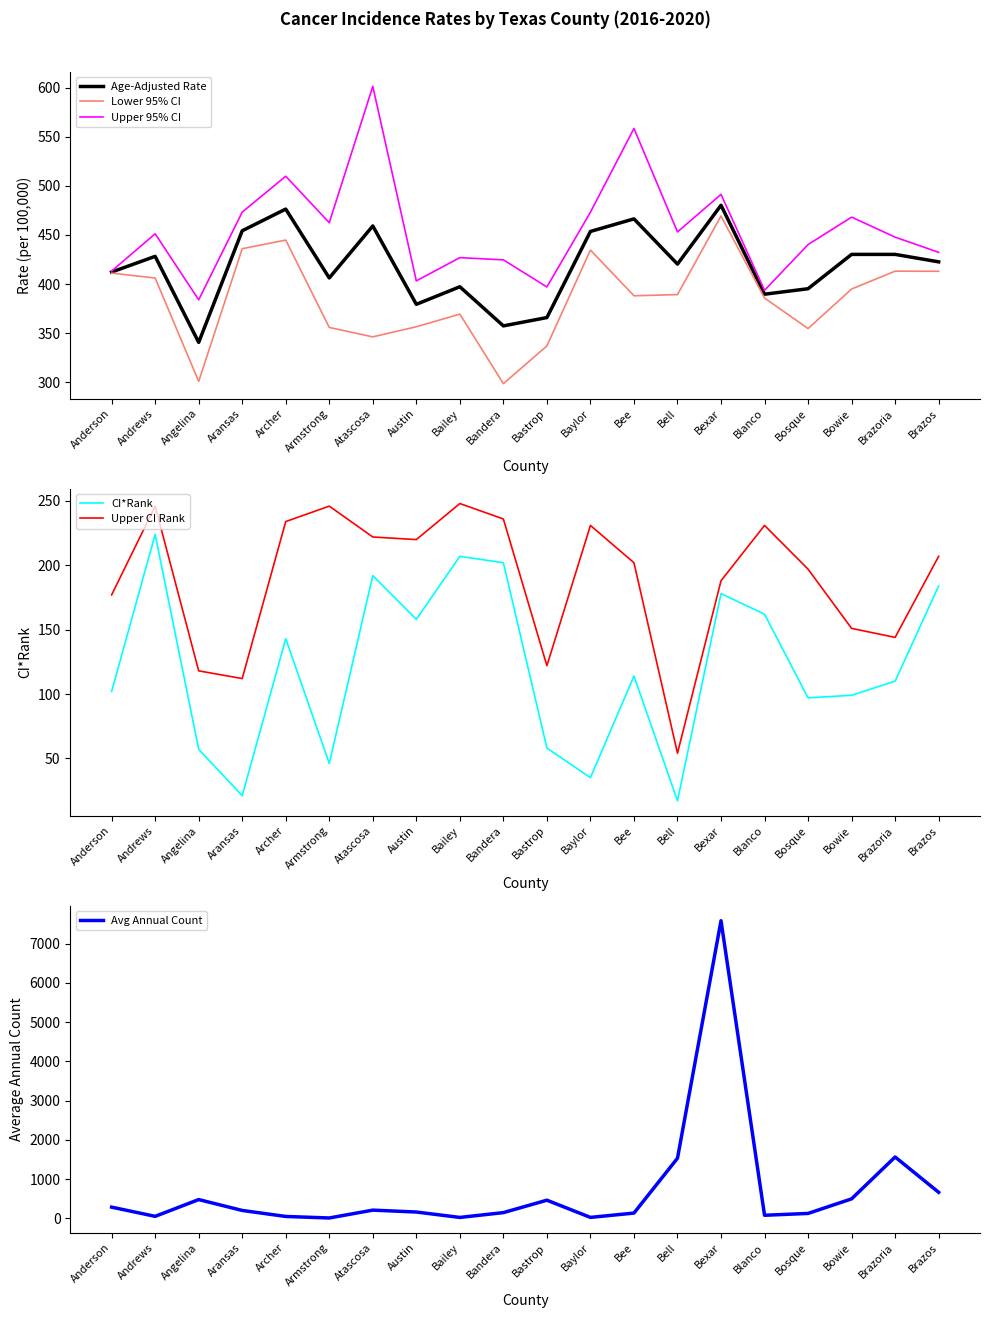

How many values in the CI*Rank series exceed 114?

9